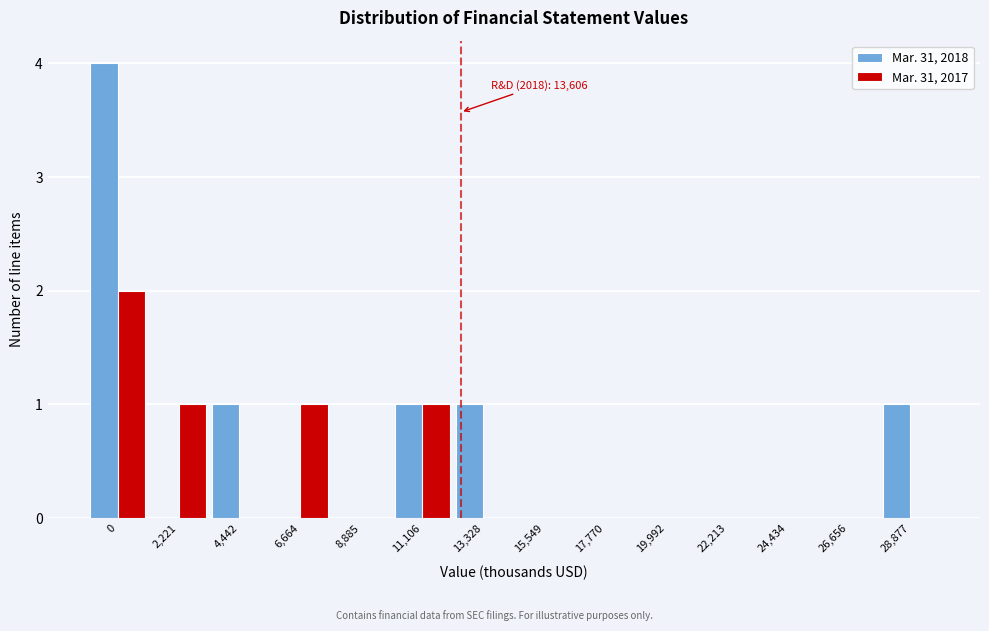

Reading left to right, what are all the values shown in this chart?

Mar. 31, 2018: 0=4	2,221=0	4,442=1	6,664=0	8,885=0	11,106=1	13,328=1	15,549=0	17,770=0	19,992=0	22,213=0	24,434=0	26,656=0	28,877=1
Mar. 31, 2017: 0=2	2,221=1	4,442=0	6,664=1	8,885=0	11,106=1	13,328=0	15,549=0	17,770=0	19,992=0	22,213=0	24,434=0	26,656=0	28,877=0